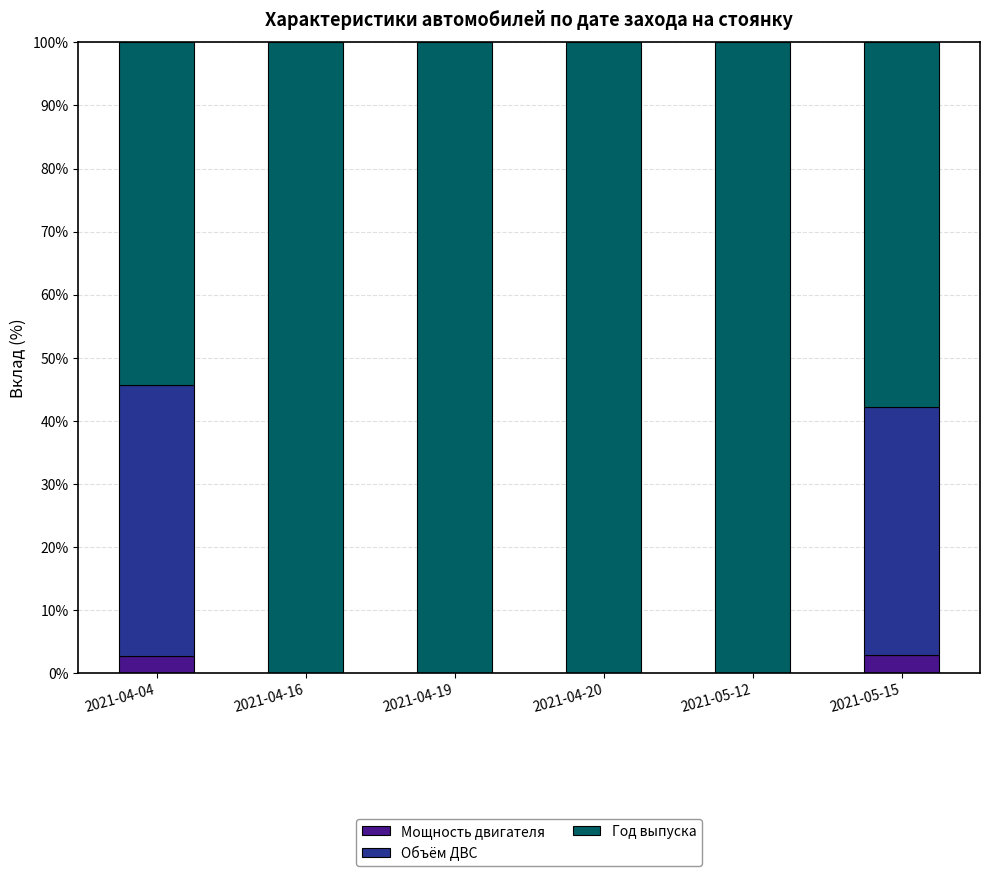

What is the highest value of the Мощность двигателя series?

2.9